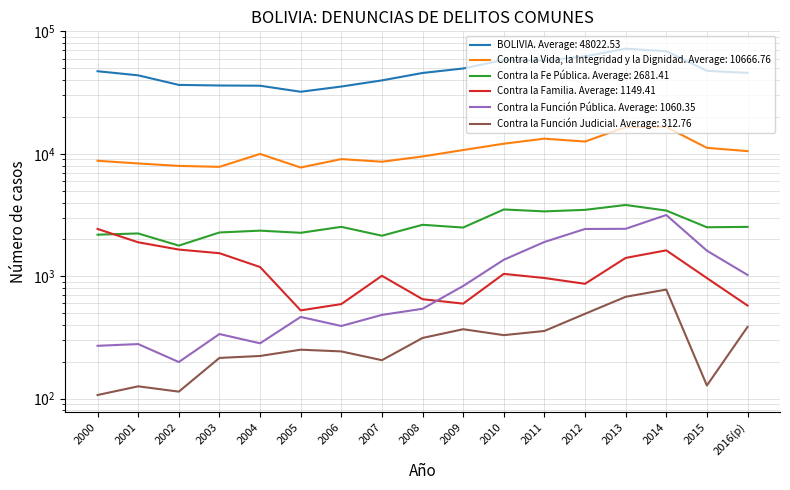

Between 2014 and 2013, which is larger?

2013